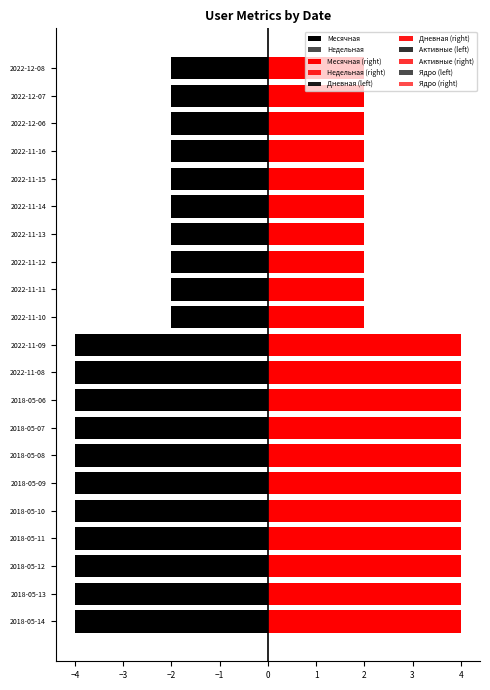

What is the difference between the highest and lowest values at 2018-05-10?

4